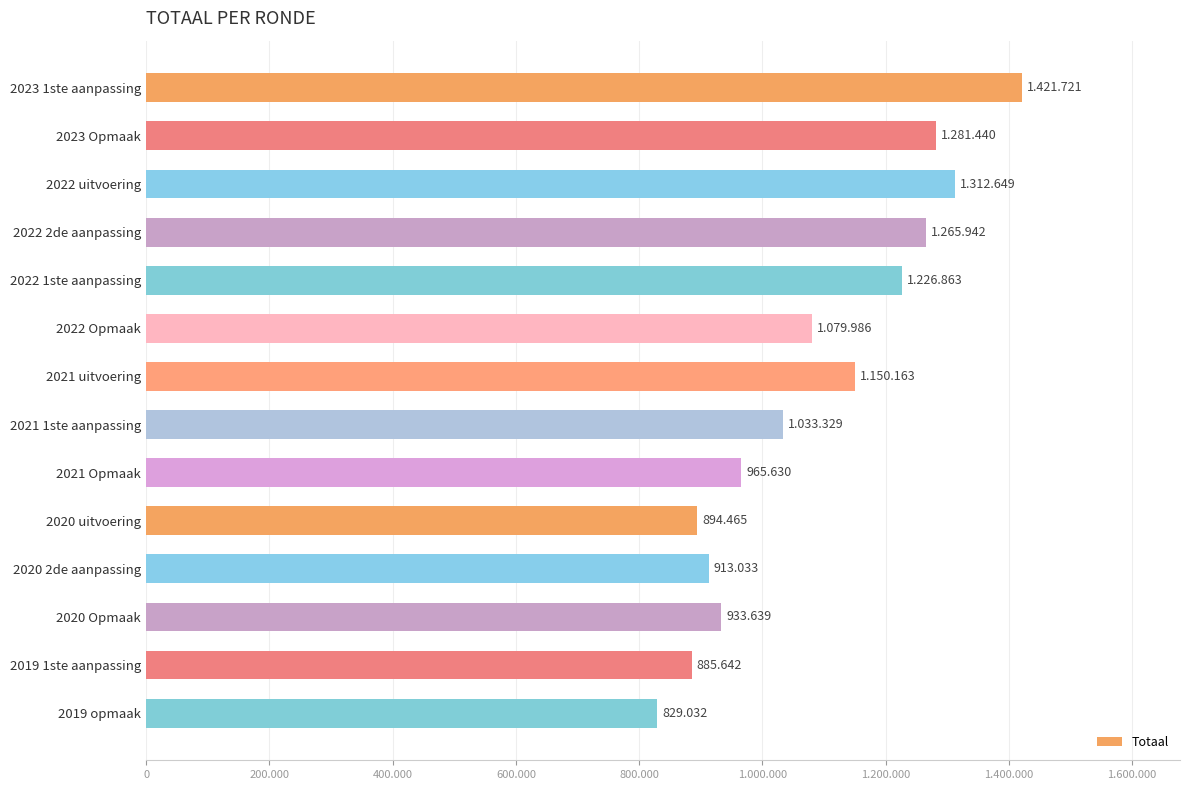

Are the bars horizontal?

Yes